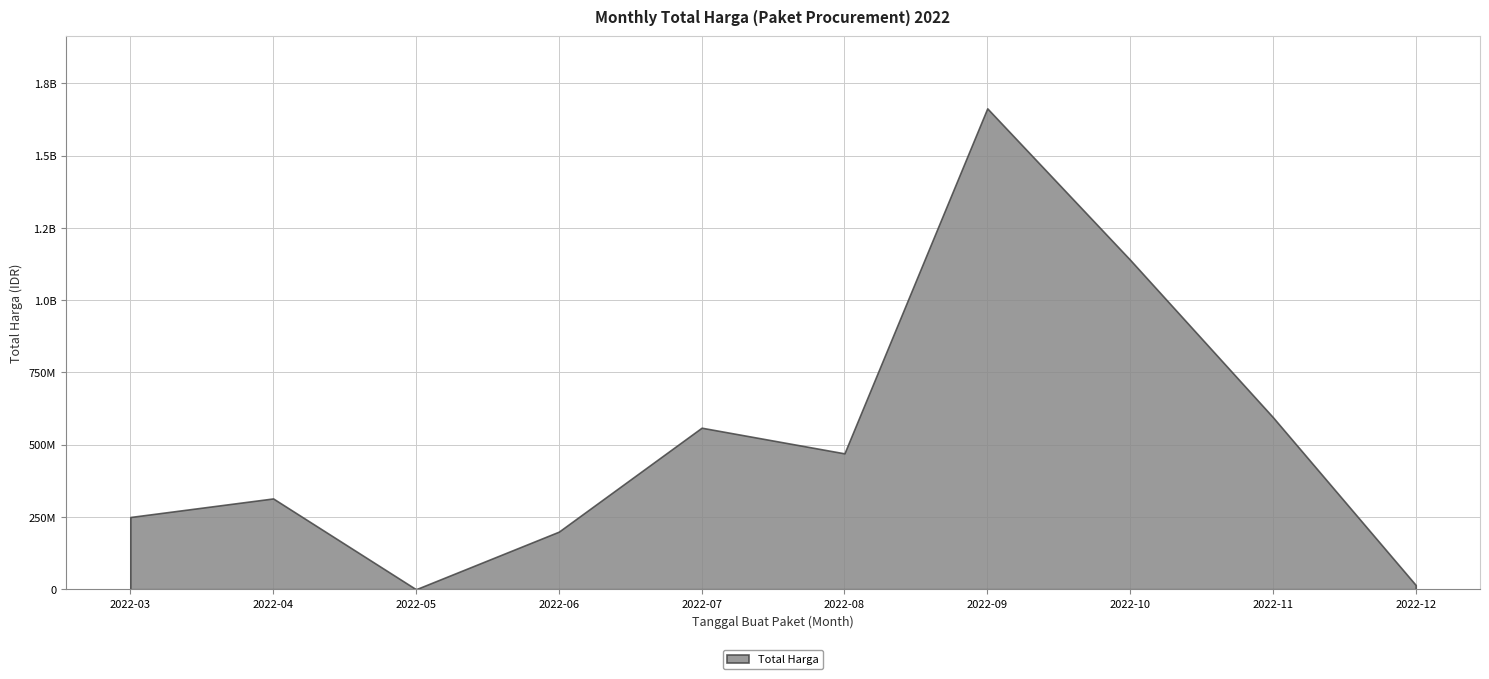

Is it true that the value at 2022-04 is 314121780?

True